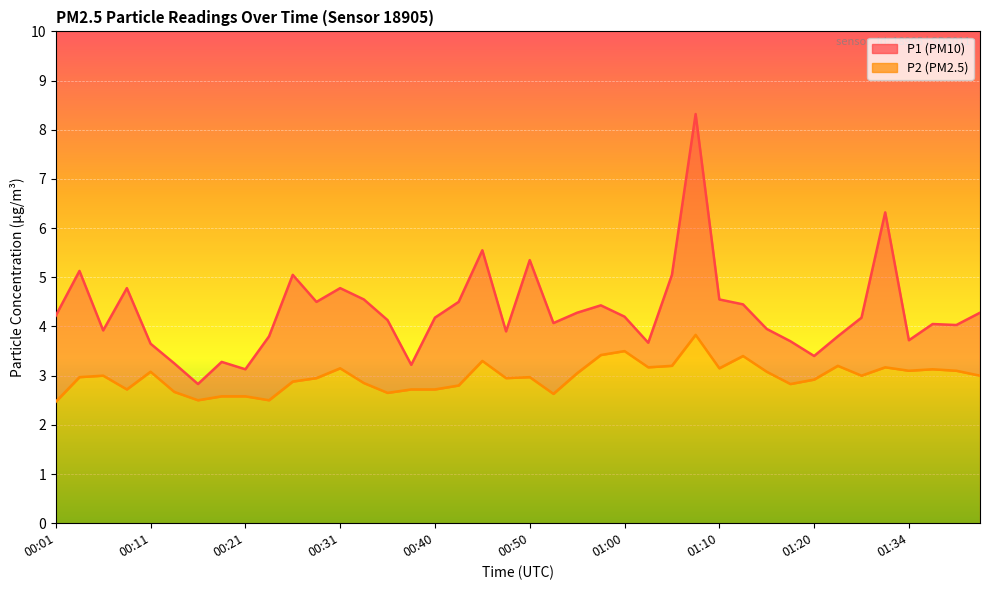

What value does the P2 series have at 00:06?

3.0